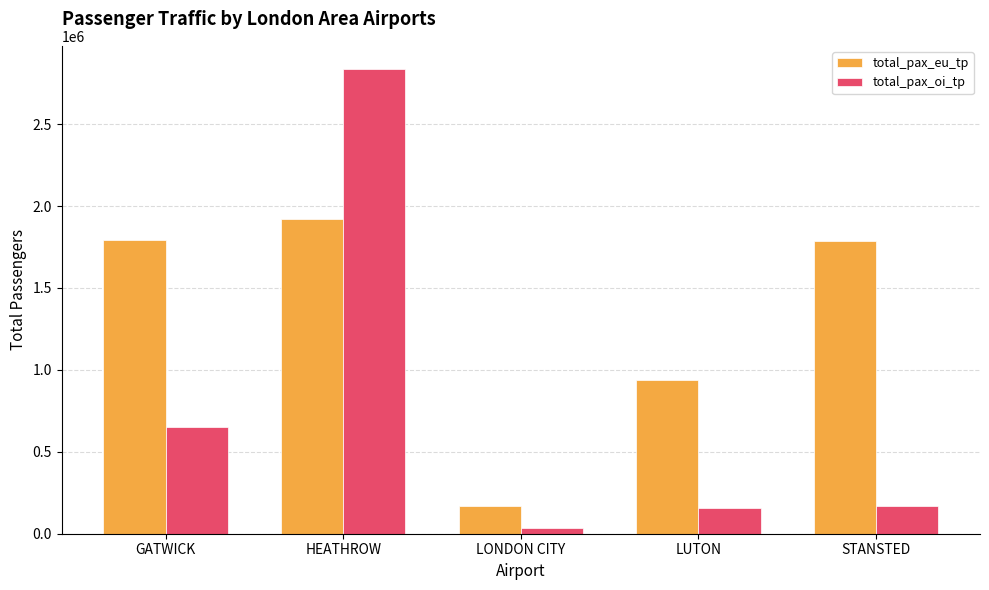

What is the total value across all series at GATWICK?

2447443